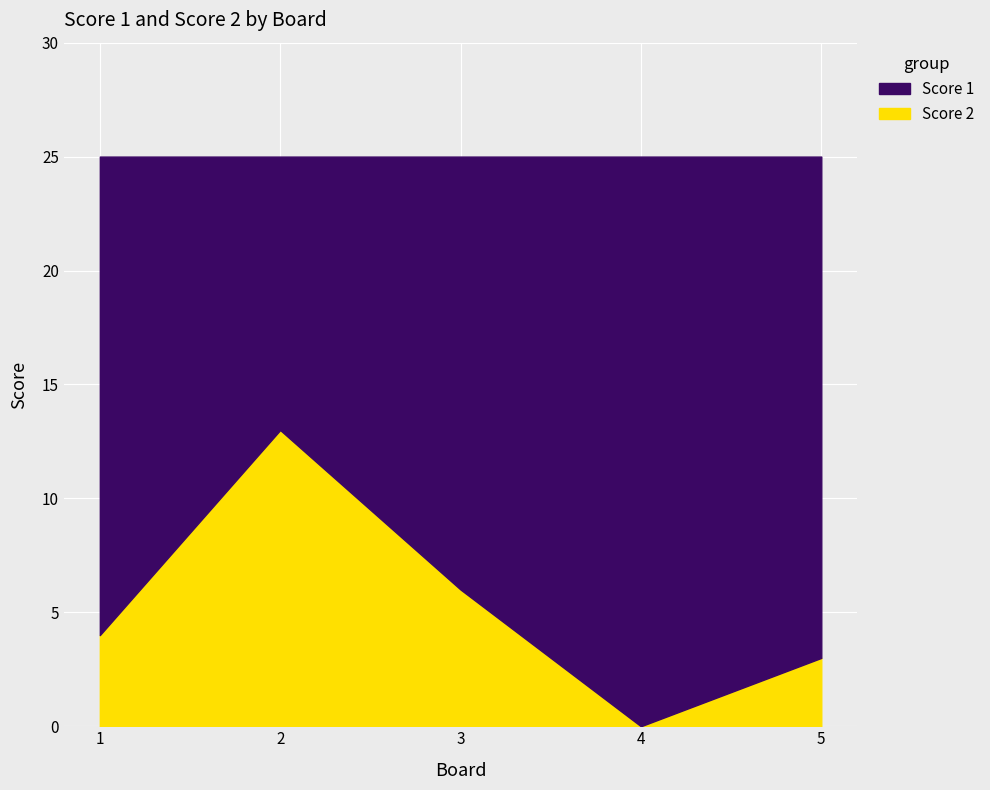

What is the highest value of the Score 1 series?

25